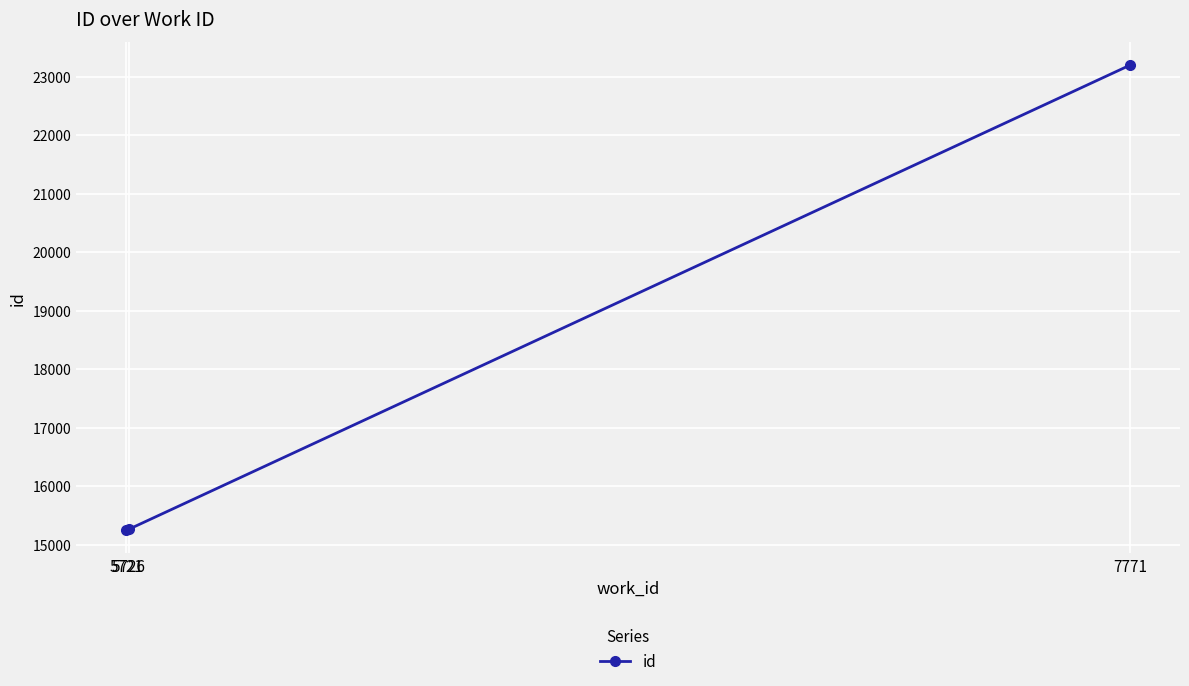

Which has a higher value, 7771 or 5721?

7771